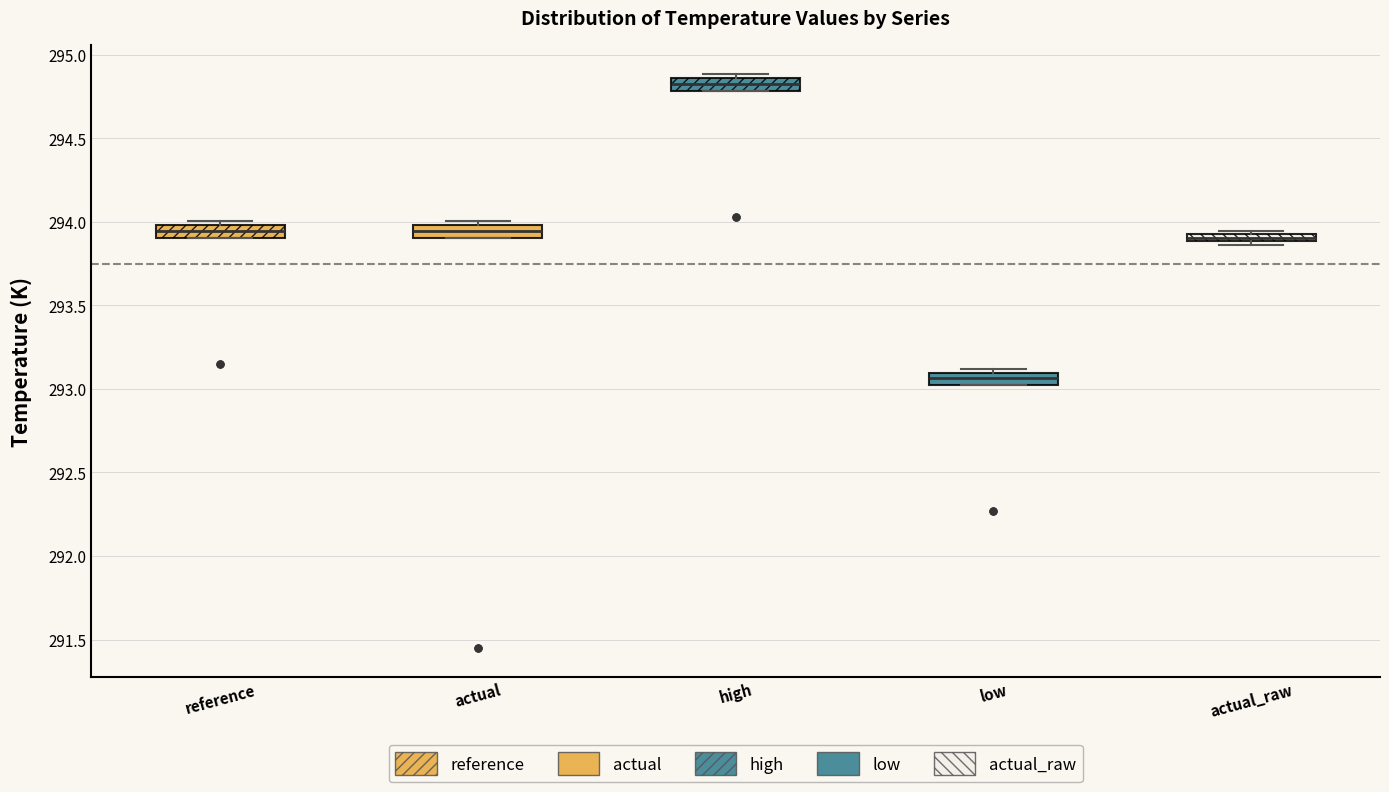

Which box has the lowest median line?

low